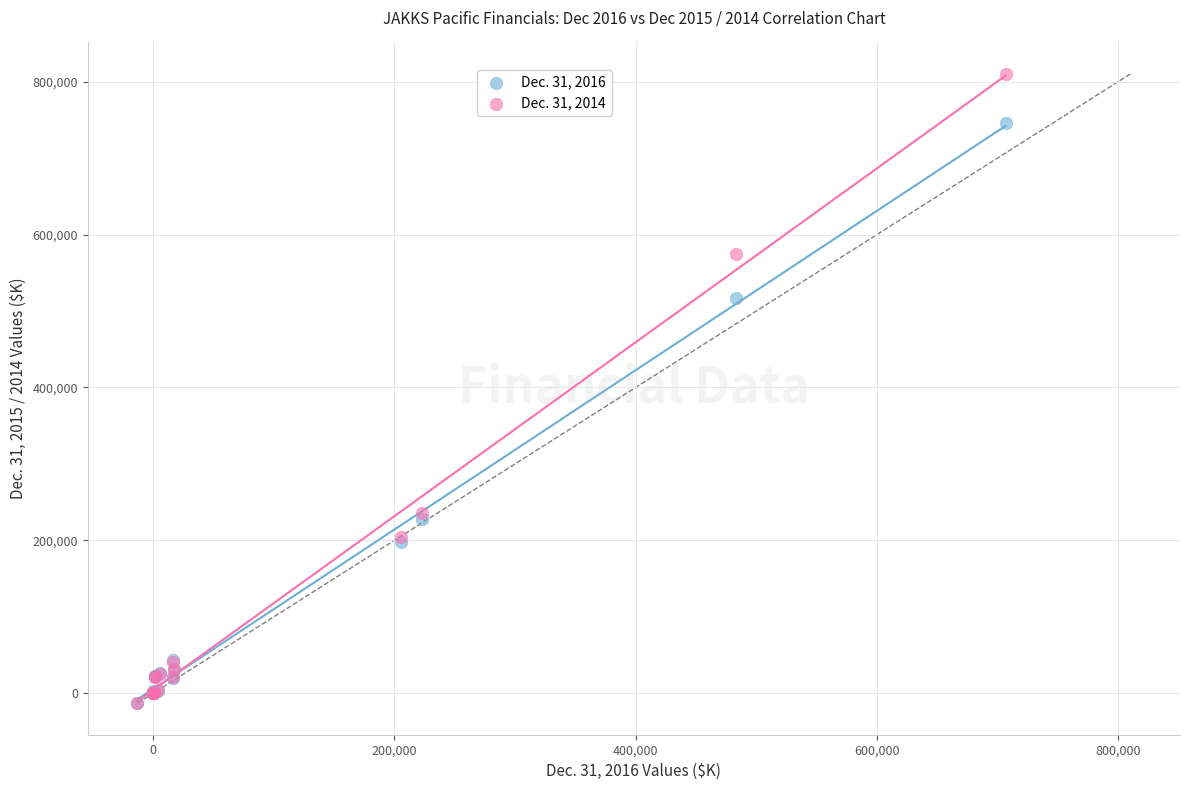

Across all series, what Y value is closest to 398799?

517172.0